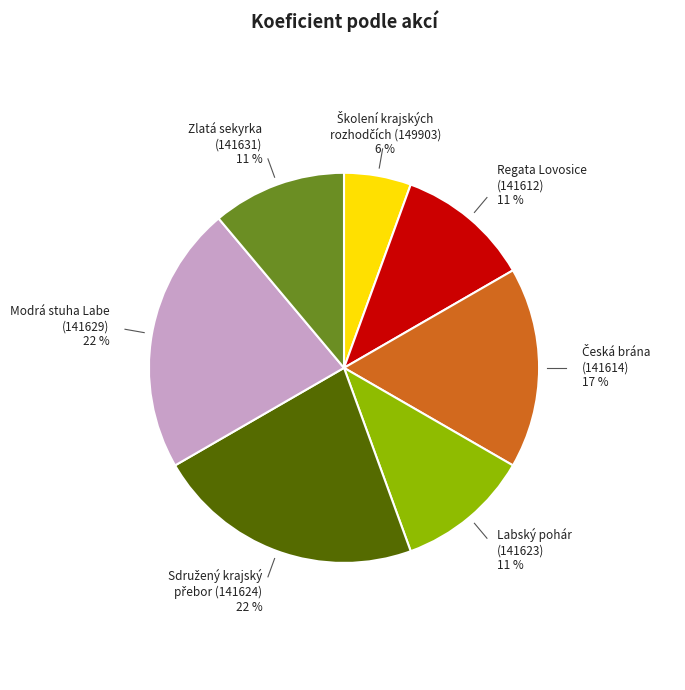

Is there a majority slice in this chart?

No